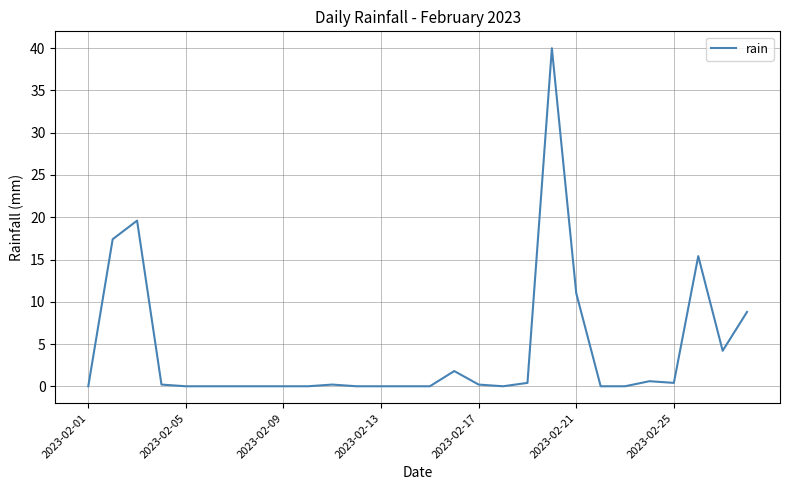

What is the maximum value shown in the chart?

40.0